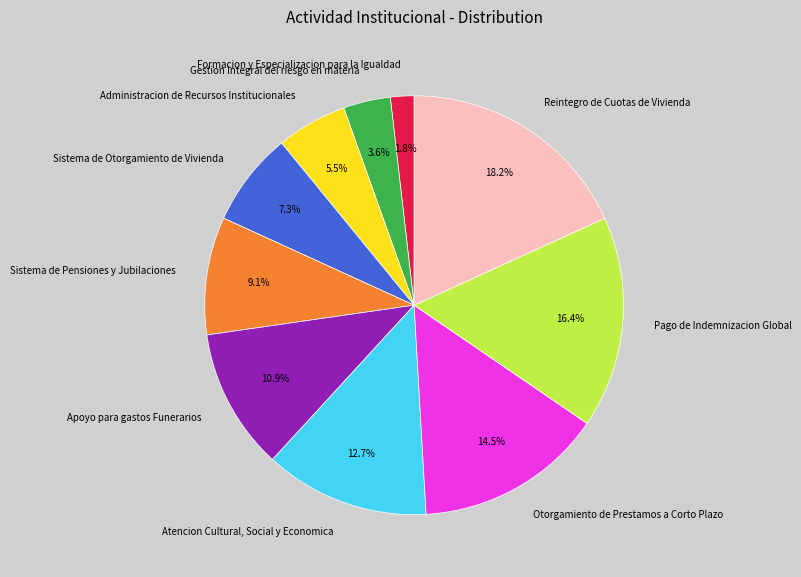

What is the smallest slice in the pie chart?

Formacion y Especializacion para la Igualdad